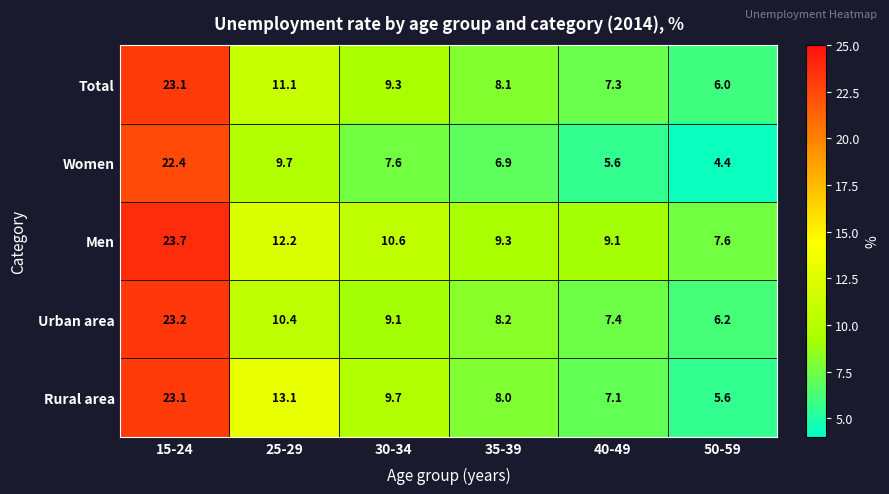

Reading left to right, transcribe all the data shown in this chart.

Total: 23.1	11.1	9.3	8.1	7.3	6.0
Women: 22.4	9.7	7.6	6.9	5.6	4.4
Men: 23.7	12.2	10.6	9.3	9.1	7.6
Urban area: 23.2	10.4	9.1	8.2	7.4	6.2
Rural area: 23.1	13.1	9.7	8.0	7.1	5.6